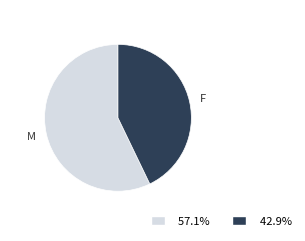

Approximately how many times larger is the value at M compared to F?

1.3